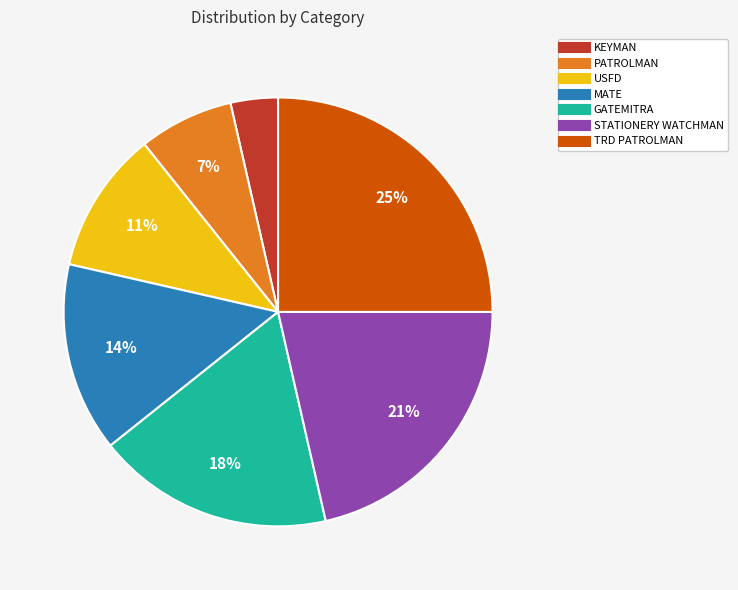

Is there any slice that represents more than half of the pie?

No